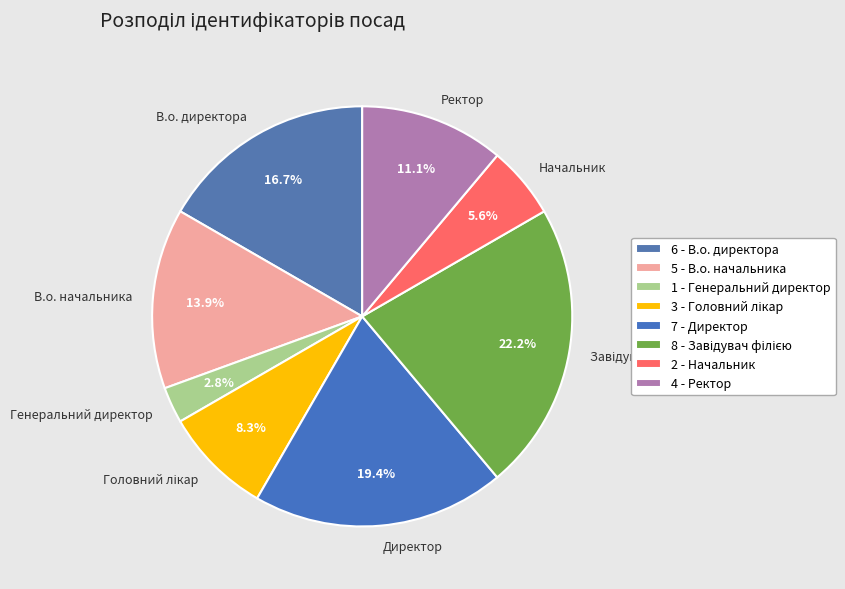

To the nearest percent, what is the combined percentage of Начальник and В.о. директора?

22%